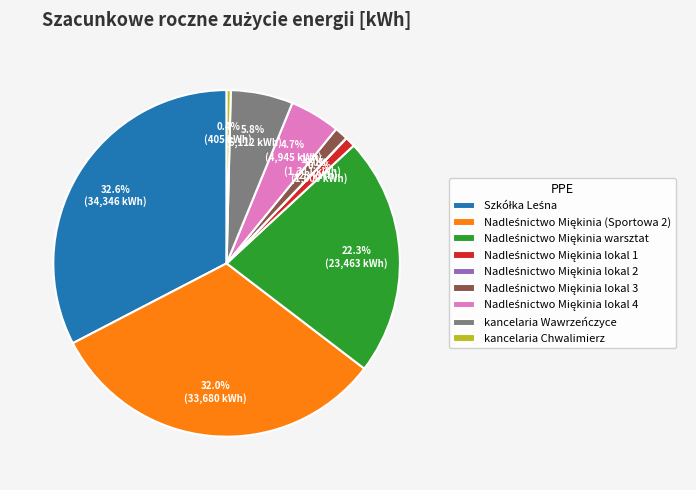

Does any single category account for the majority?

No